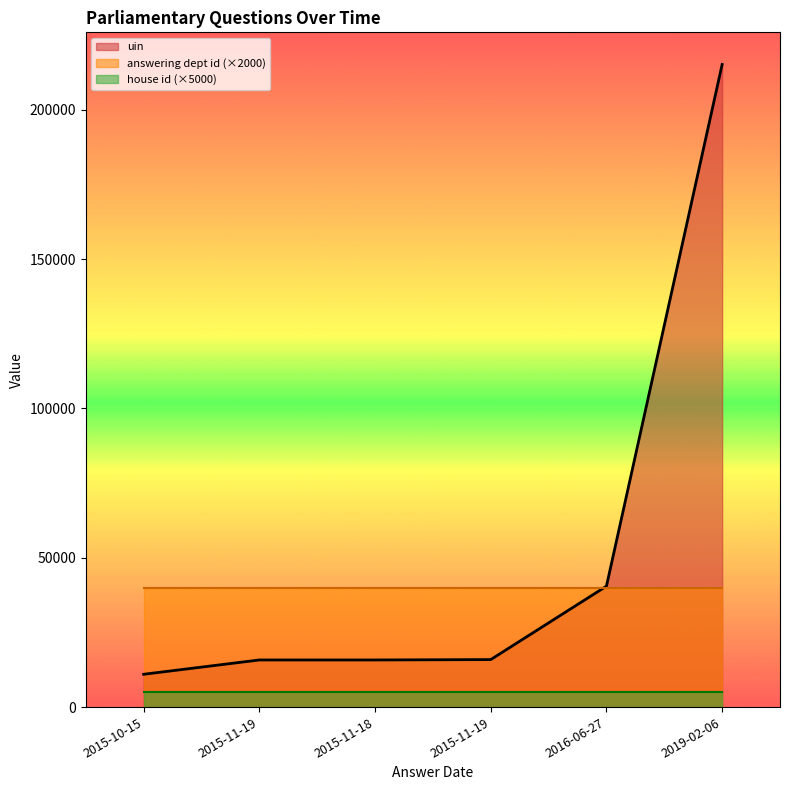

How many values in the uin series exceed 15904?

2